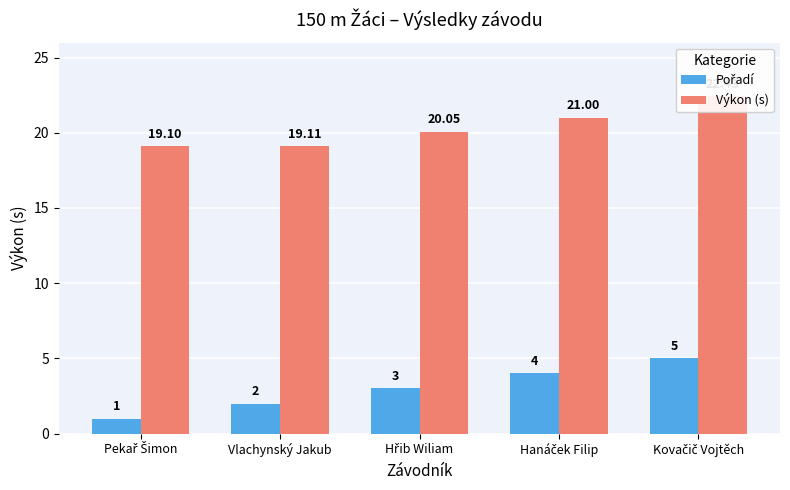

What position from the left is Pekař Šimon?

1